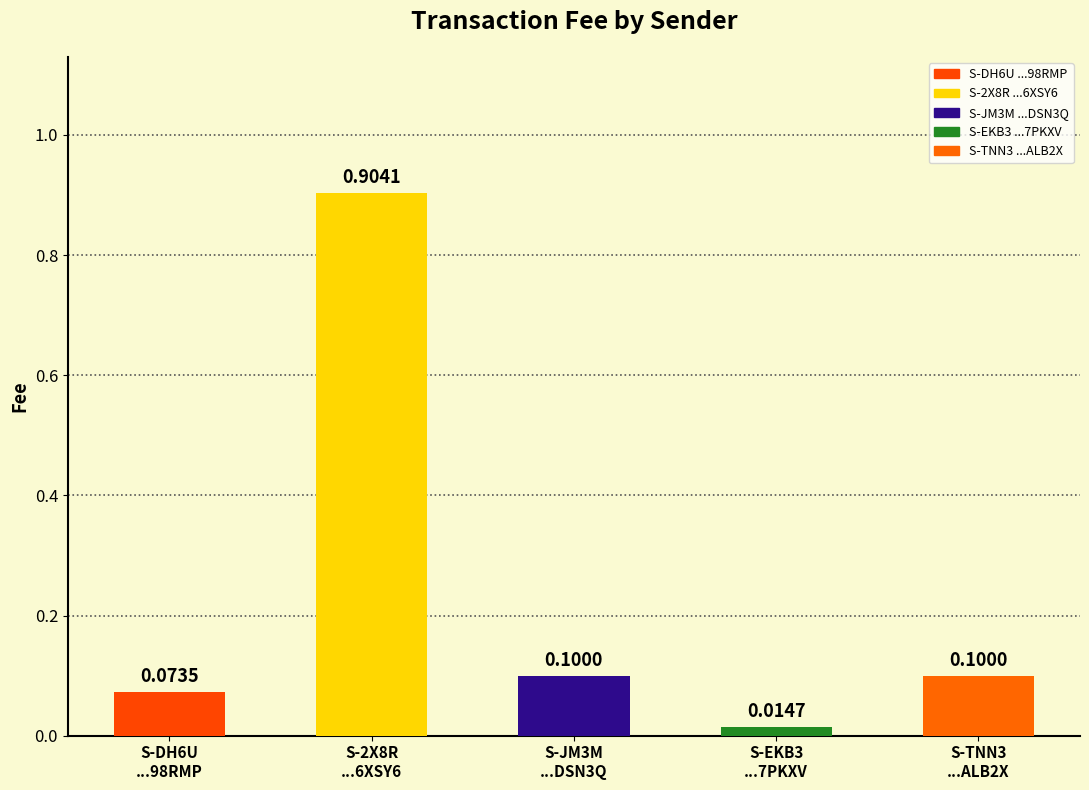

What is the label of the 3rd bar from the right?

S-JM3M
...DSN3Q